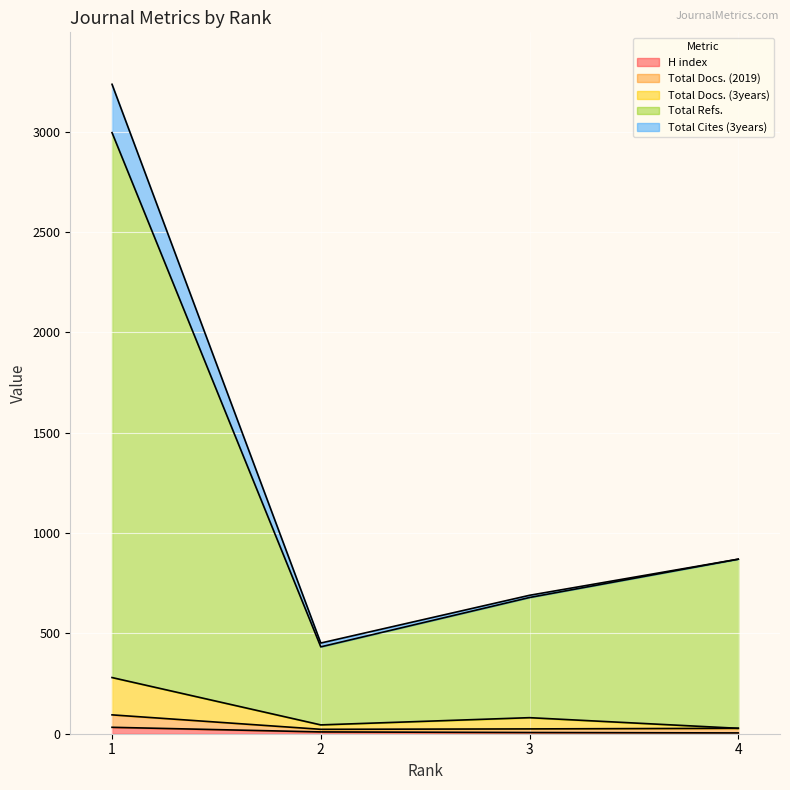

What is the greatest value displayed?

3237